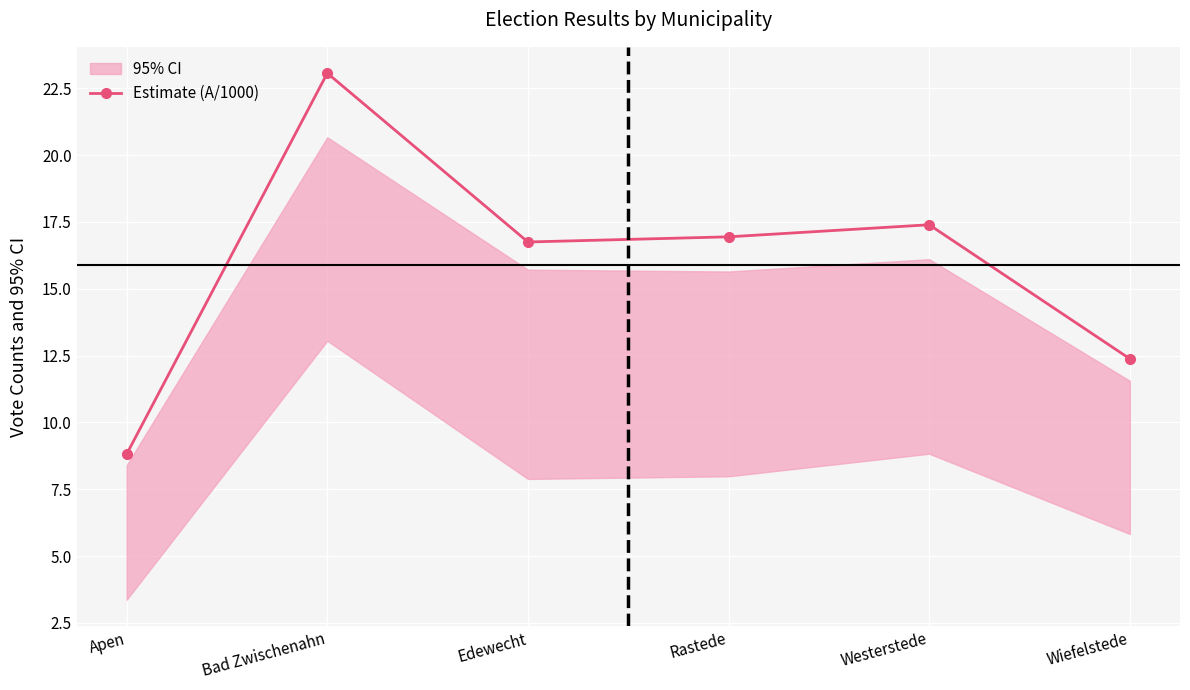

At which category does the data reach its first local peak?

Bad Zwischenahn